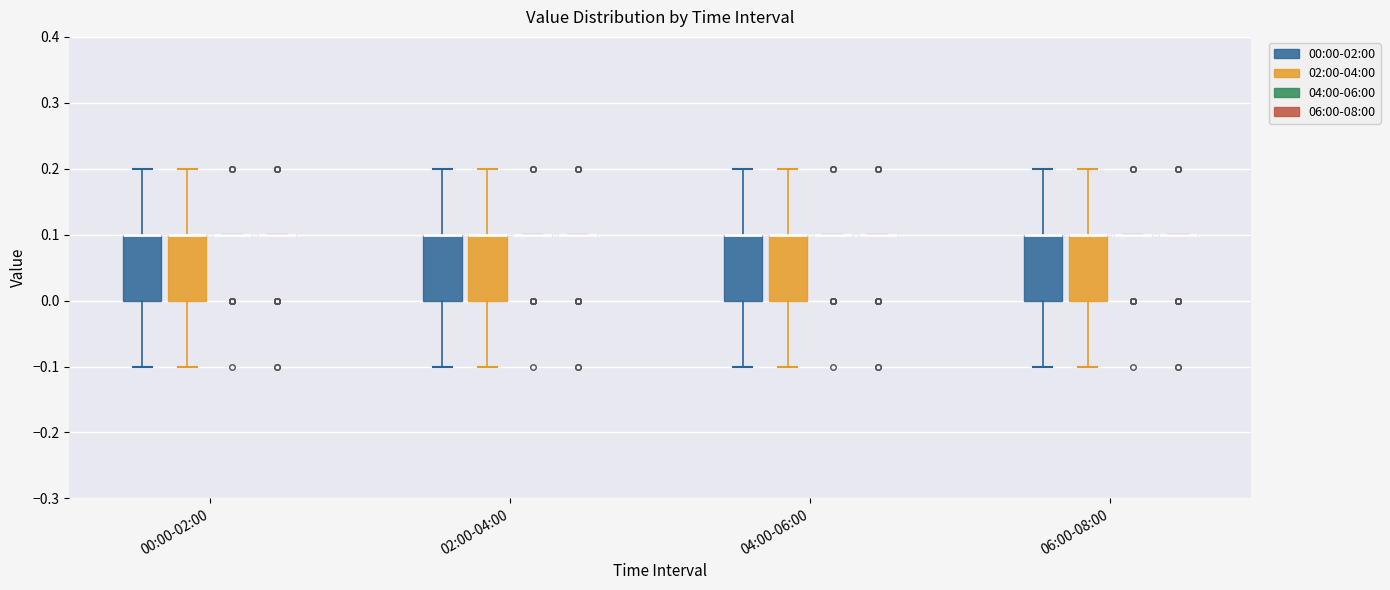

Where does the upper whisker of the box for 02:00-04:00 (00:00-02:00) end on the y-axis? The values are not printed on the chart, so give them approximately, as read against the axis.

0.2